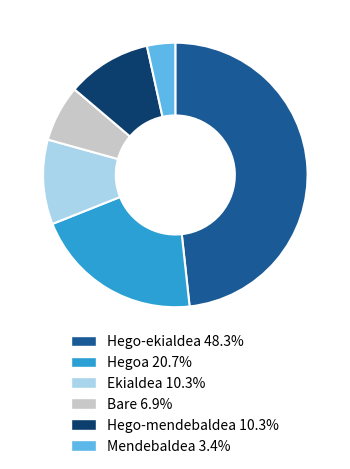

Combined, do Hego-ekialdea and Hegoa account for over 50%?

Yes